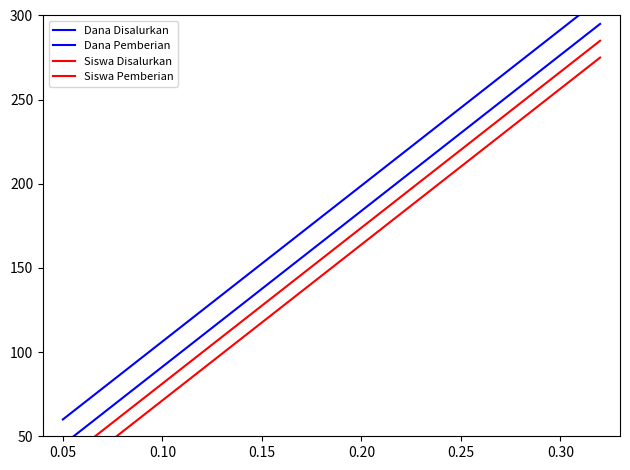

Which series has the widest spread of values?

Dana Disalurkan